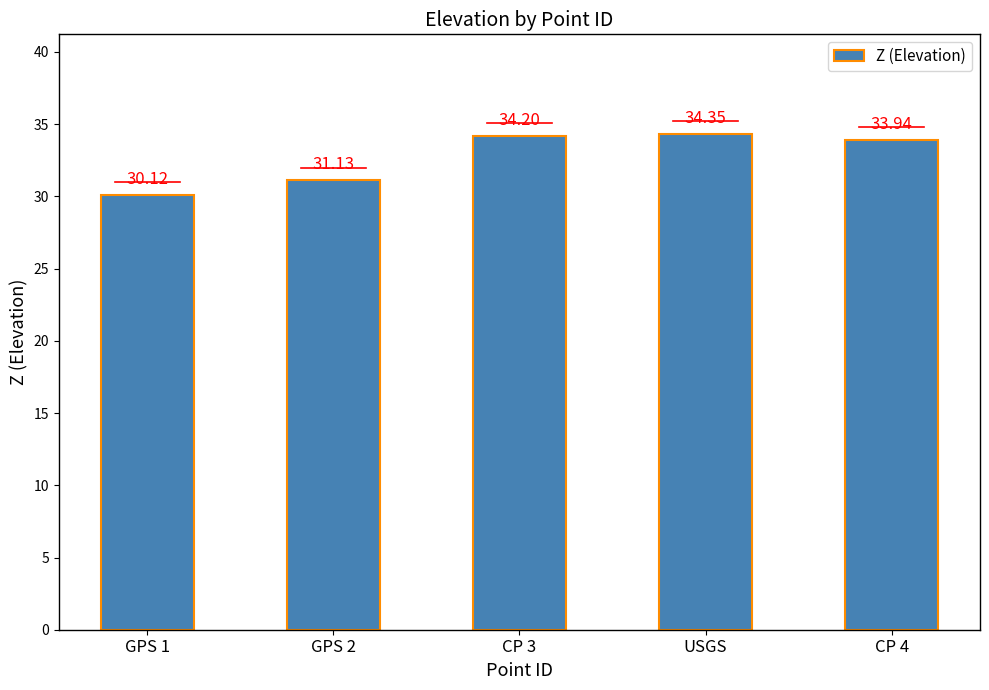

What is the value of the 4th bar from the left?

34.4